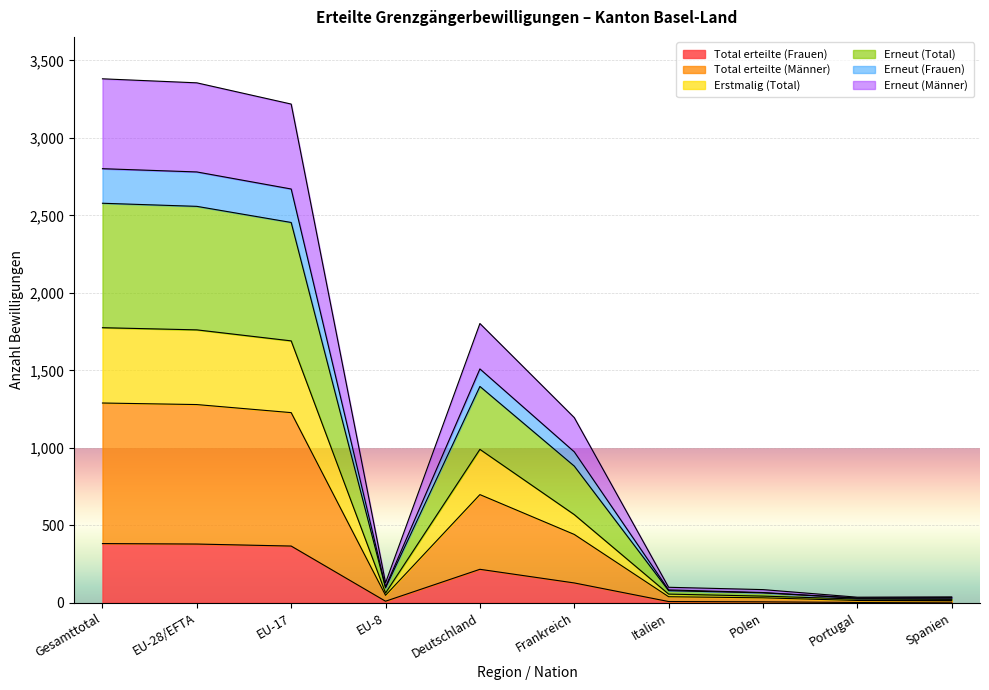

True or false: Total erteilte (Männer) has more than 0 interior local peaks.

True